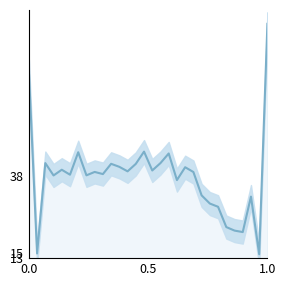

What is the minimum value shown in the chart?

14.4